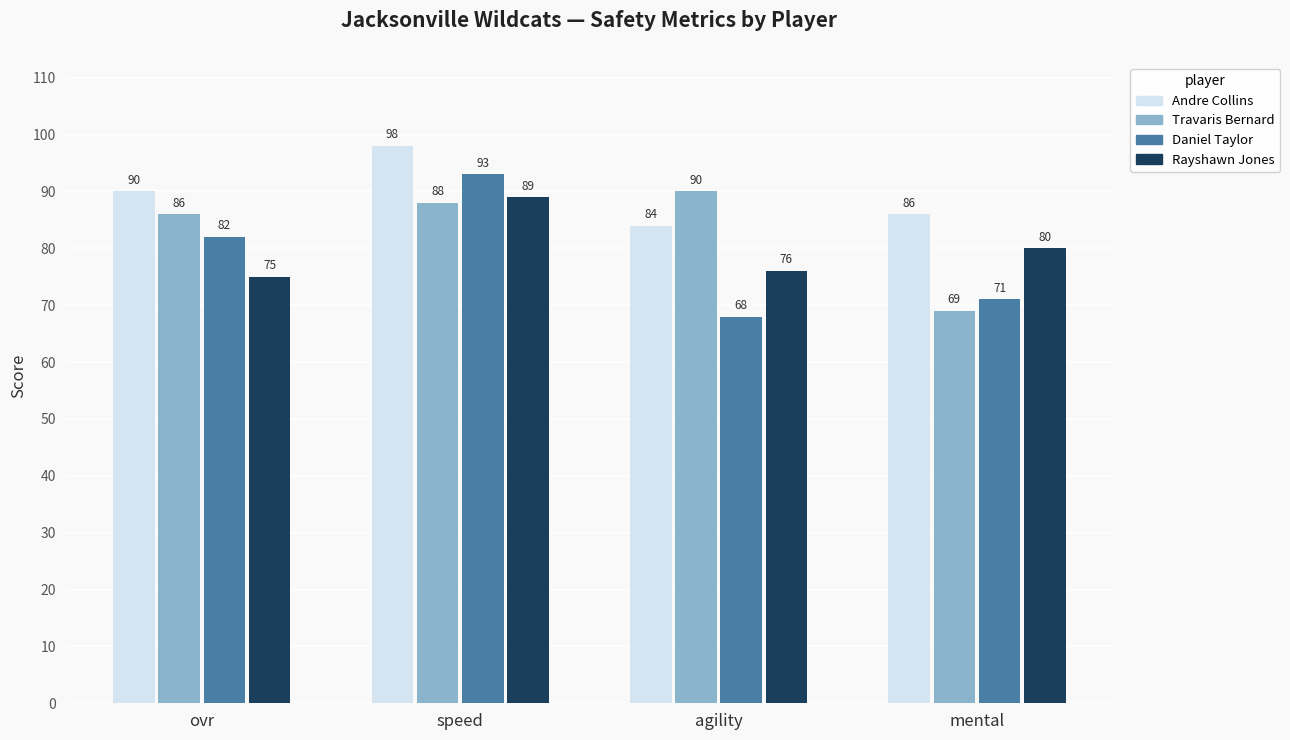

Does the chart contain any negative values?

No